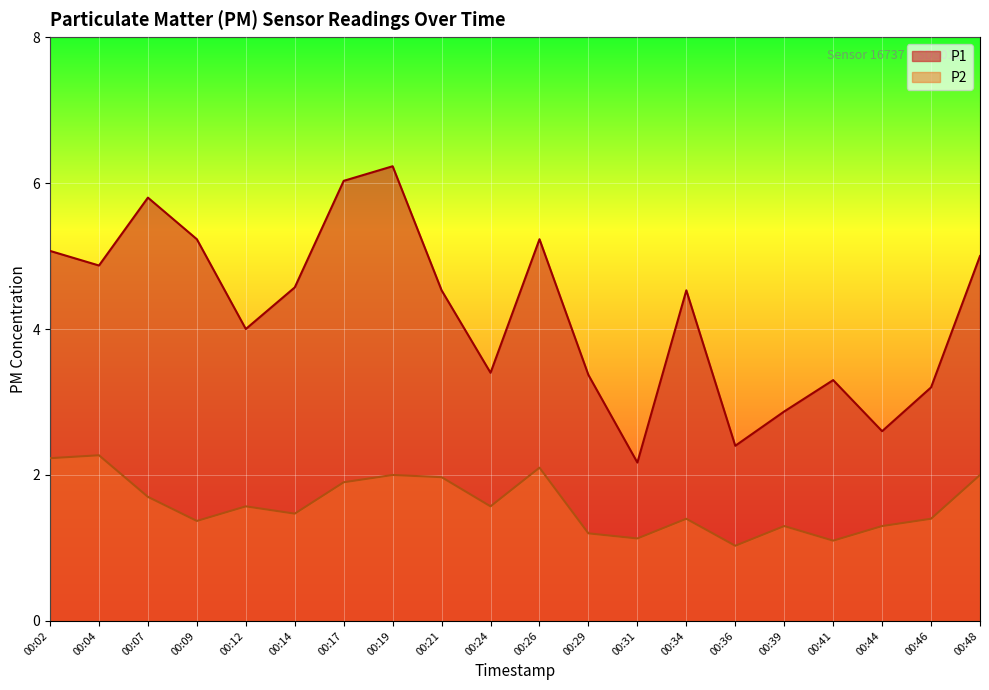

True or false: P2 and P1 intersect in this chart.

False